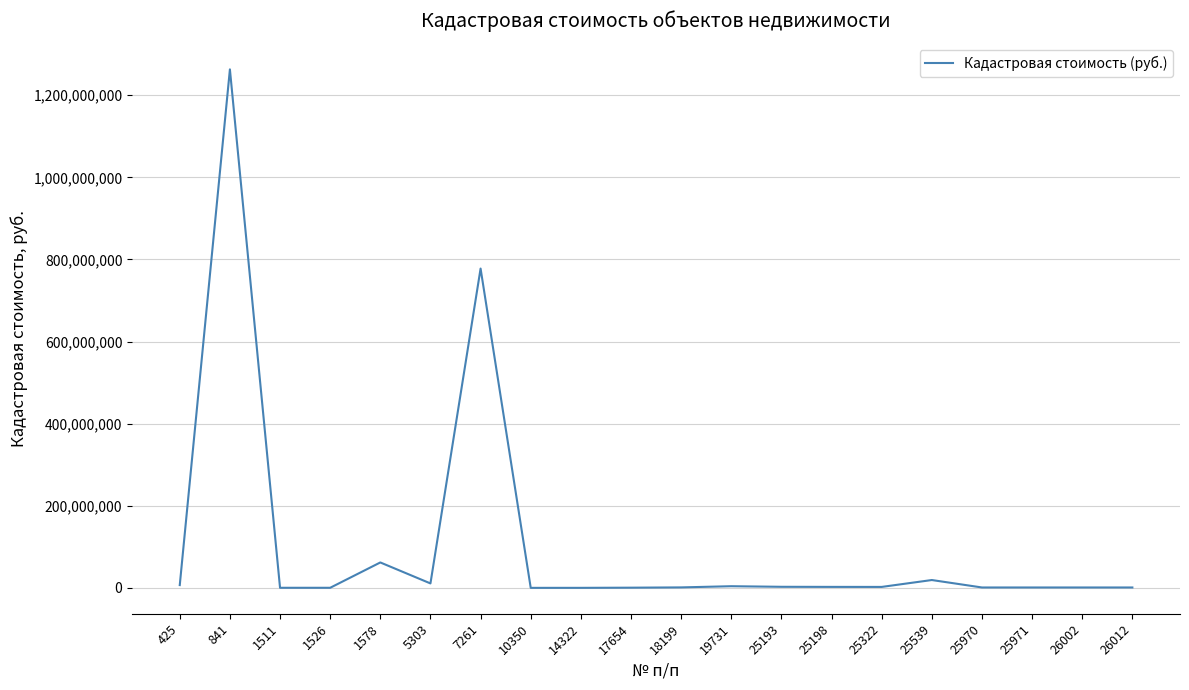

How many values exceed 2324016?

10